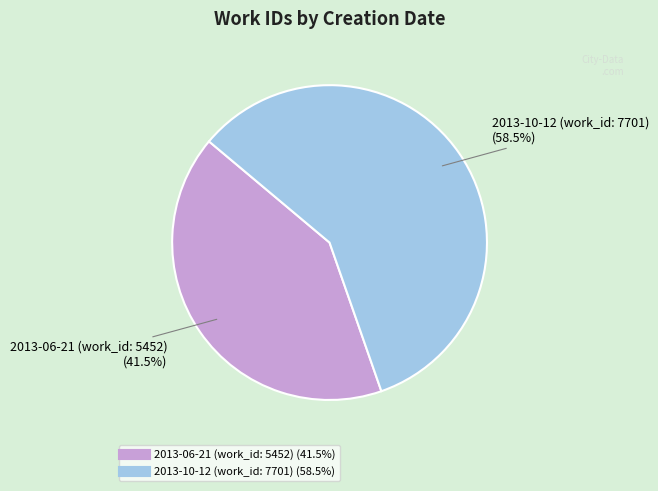

Which category has the smallest portion of the pie?

2013-06-21 (work_id: 5452)